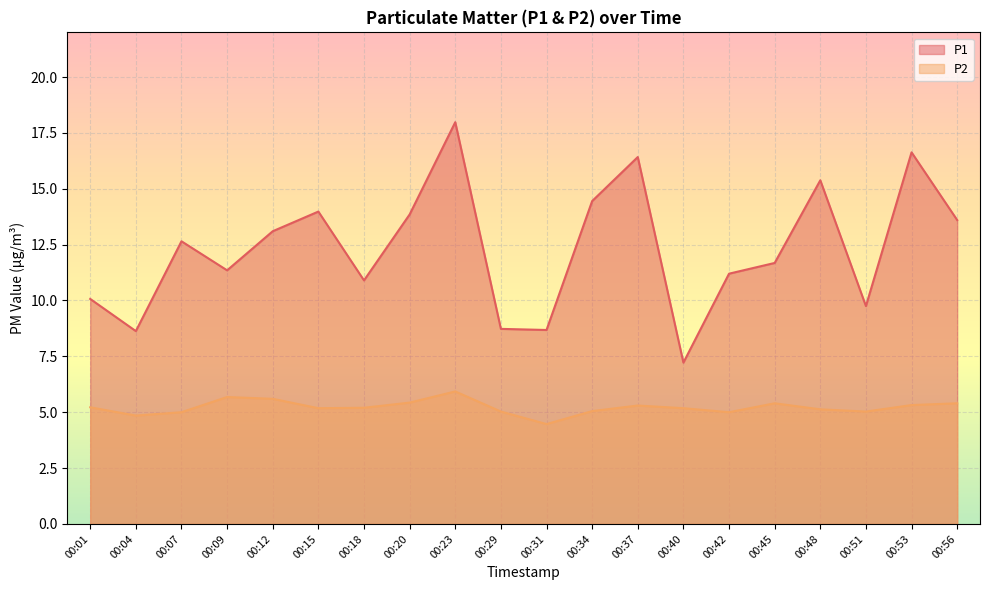

Which label corresponds to the smallest value in the chart?

00:31